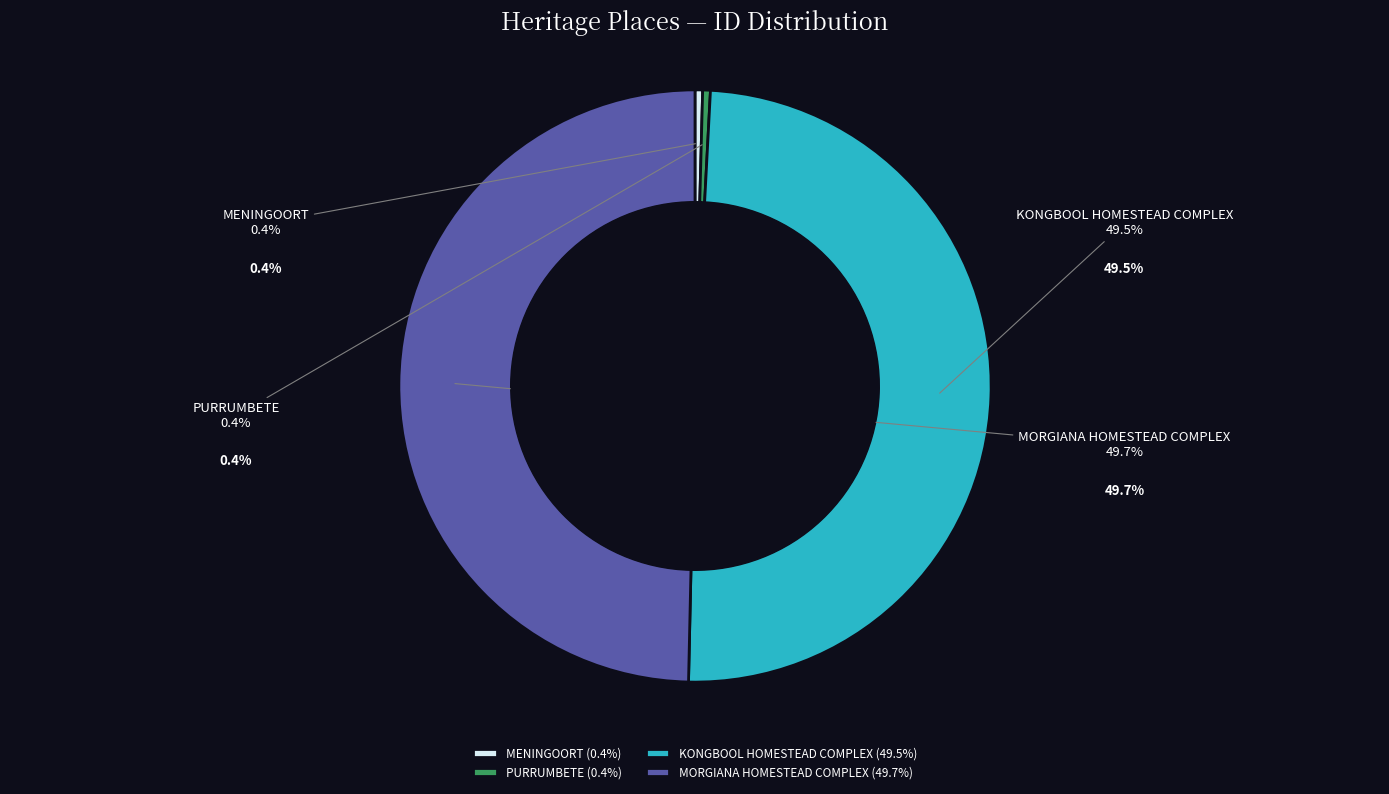

Combined, what portion of the pie is MENINGOORT and KONGBOOL HOMESTEAD COMPLEX?

49.9%